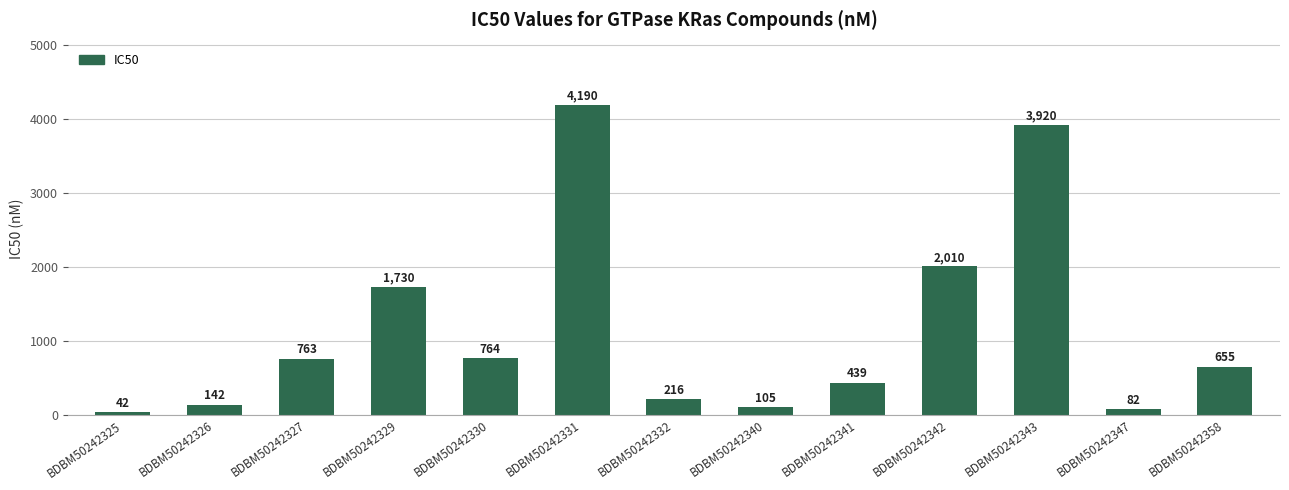

What is the maximum value shown in the chart?

4190